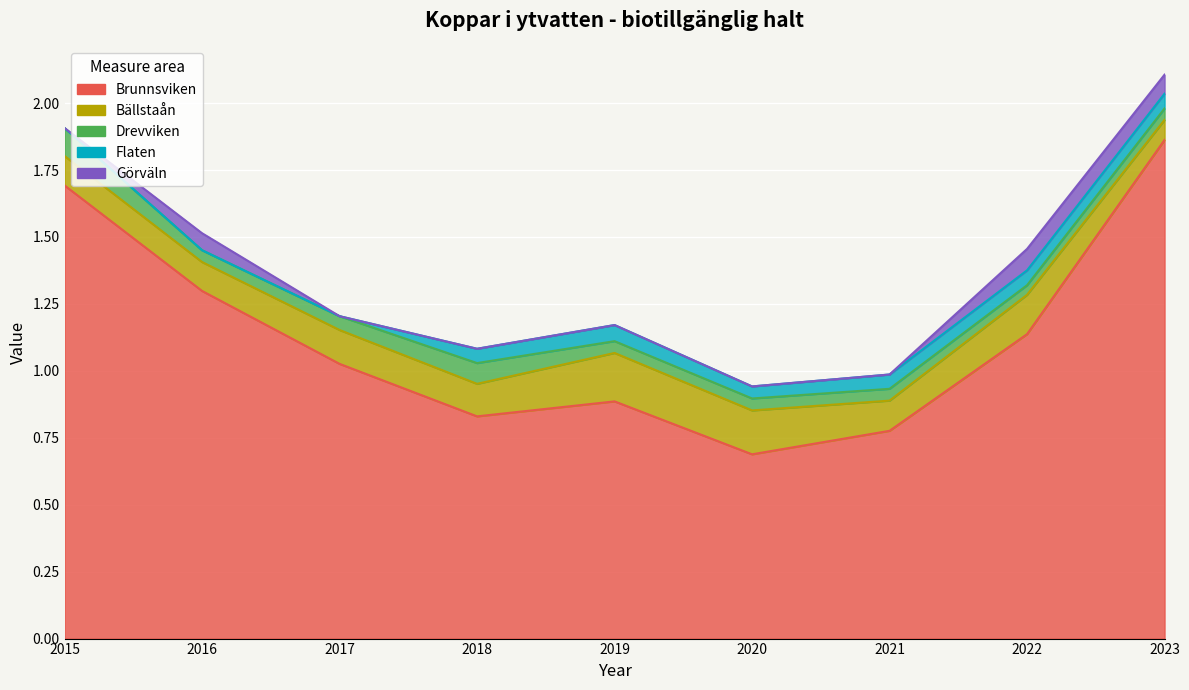

What is the difference between the highest and lowest values at 2016?

1.3